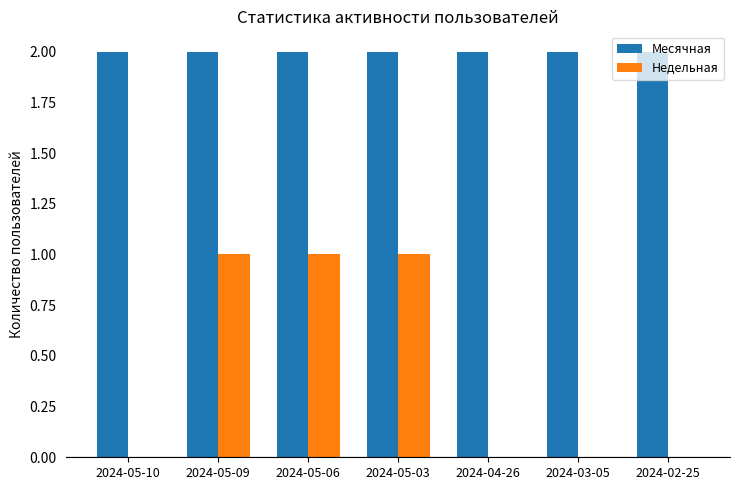

How many categories are shown in the chart?

7